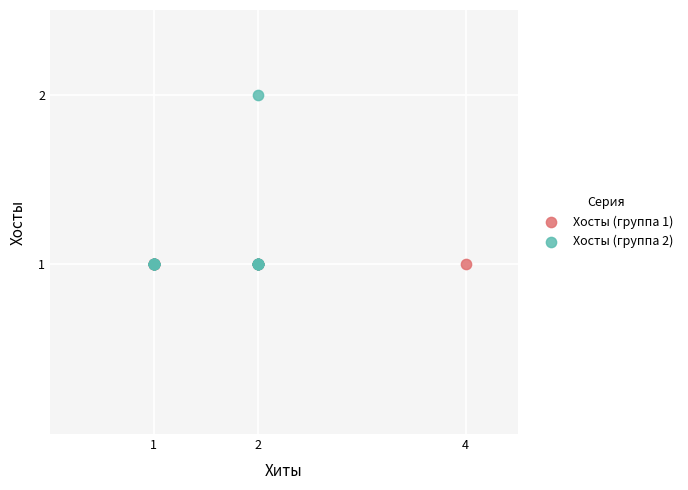

Which series contains the highest Y value?

Хосты (группа 2)